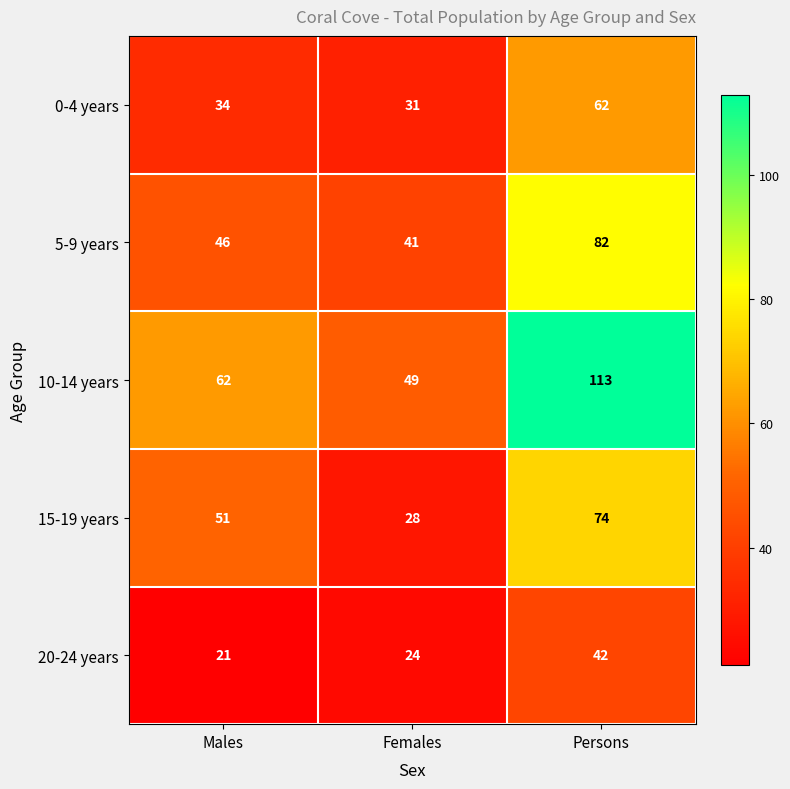

The value of 5-9 years at Persons is 119. True or false?

False